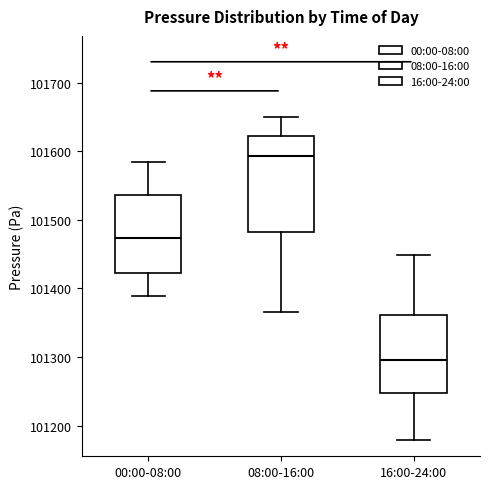

Which box has the highest median line?

08:00-16:00